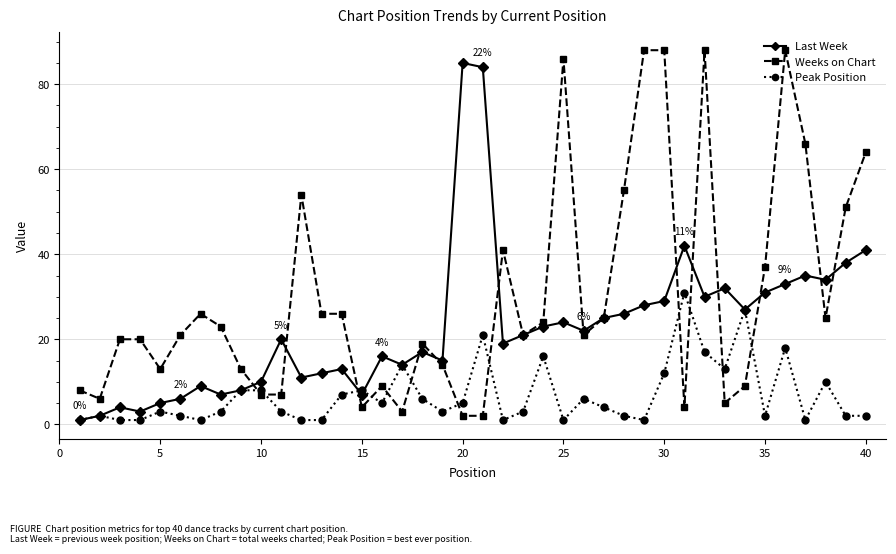

At how many categories does at least one series exceed 44?

12